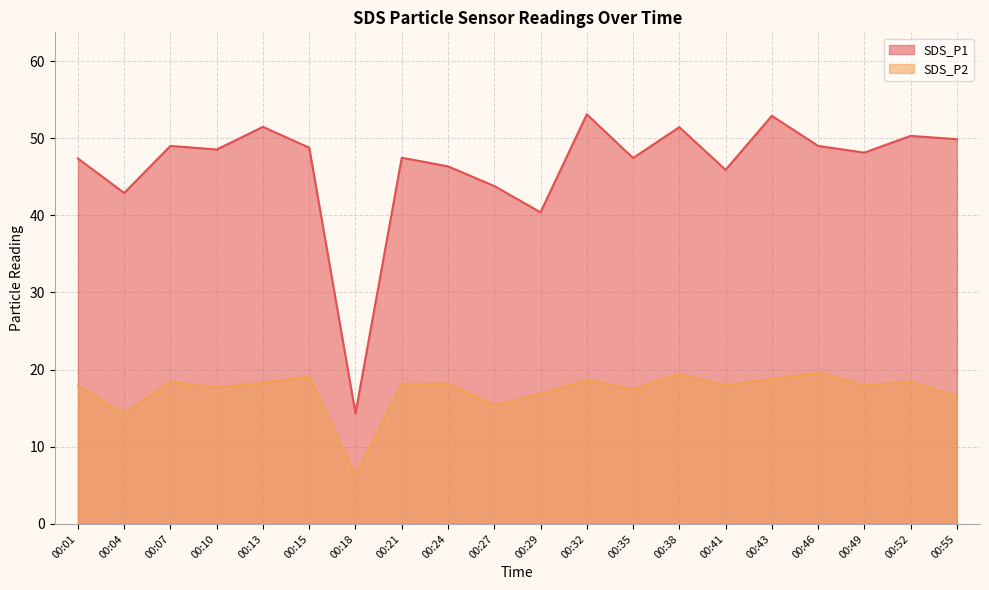

Between 00:07 and 00:49, which series saw the biggest shift?

SDS_P1